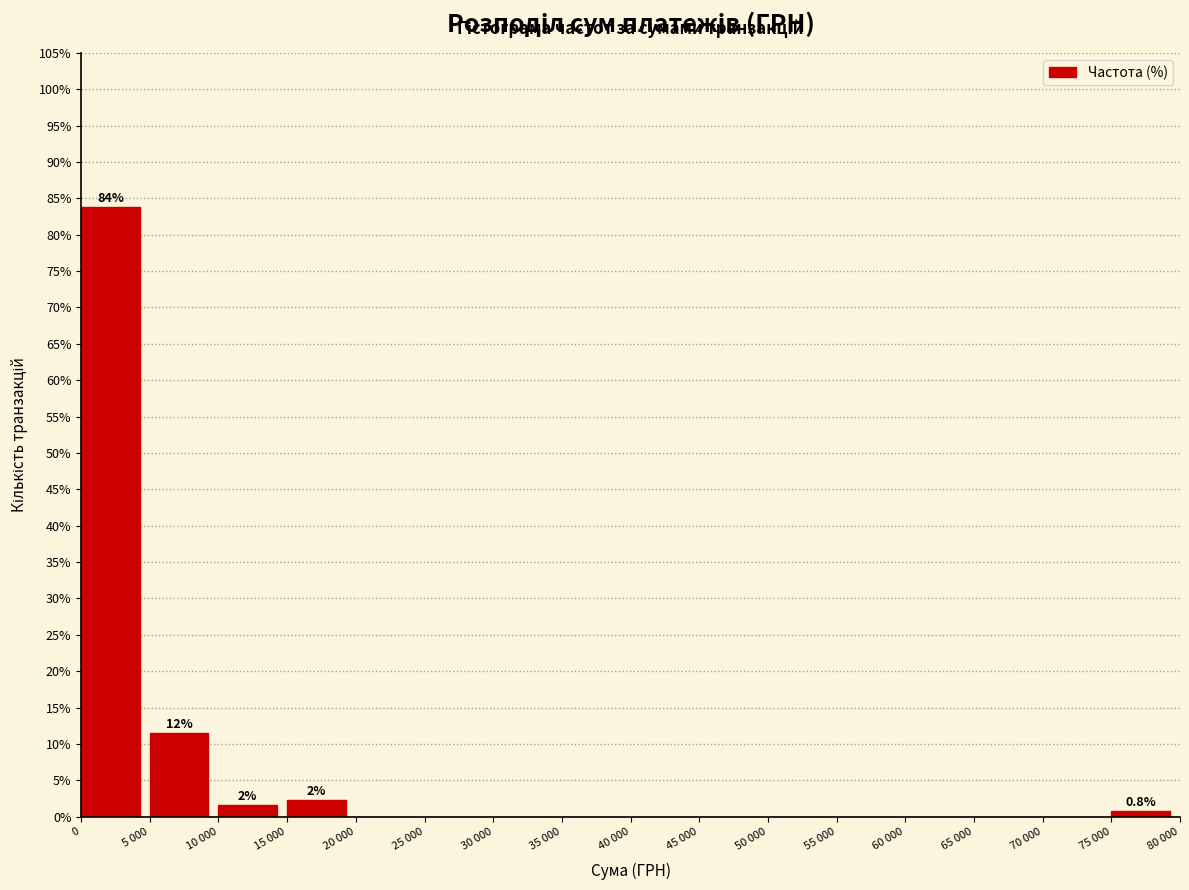

Reading left to right, transcribe all the data shown in this chart.

0=83.8	5 000=11.5	10 000=1.5	15 000=2.3	20 000=0.0	25 000=0.0	30 000=0.0	35 000=0.0	40 000=0.0	45 000=0.0	50 000=0.0	55 000=0.0	60 000=0.0	65 000=0.0	70 000=0.0	75 000=0.8